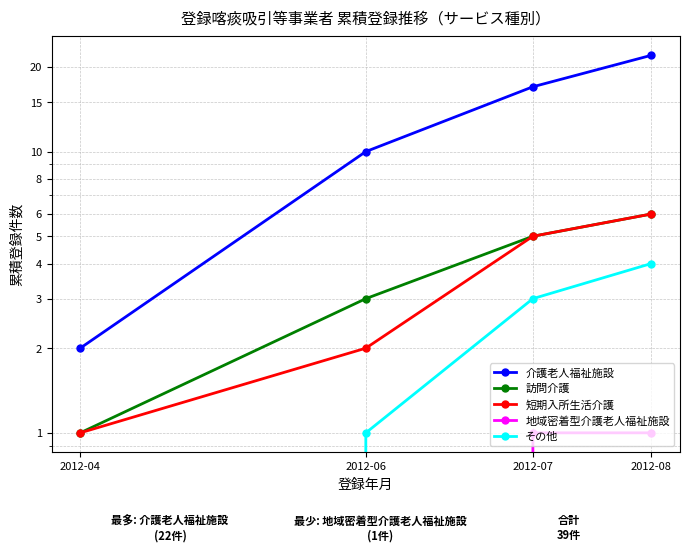

Which series has the widest spread of values?

介護老人福祉施設